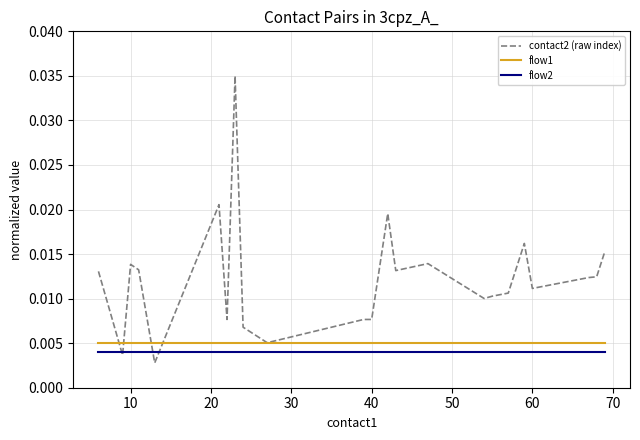

Which series has the largest range (max minus min)?

contact2 (raw index)